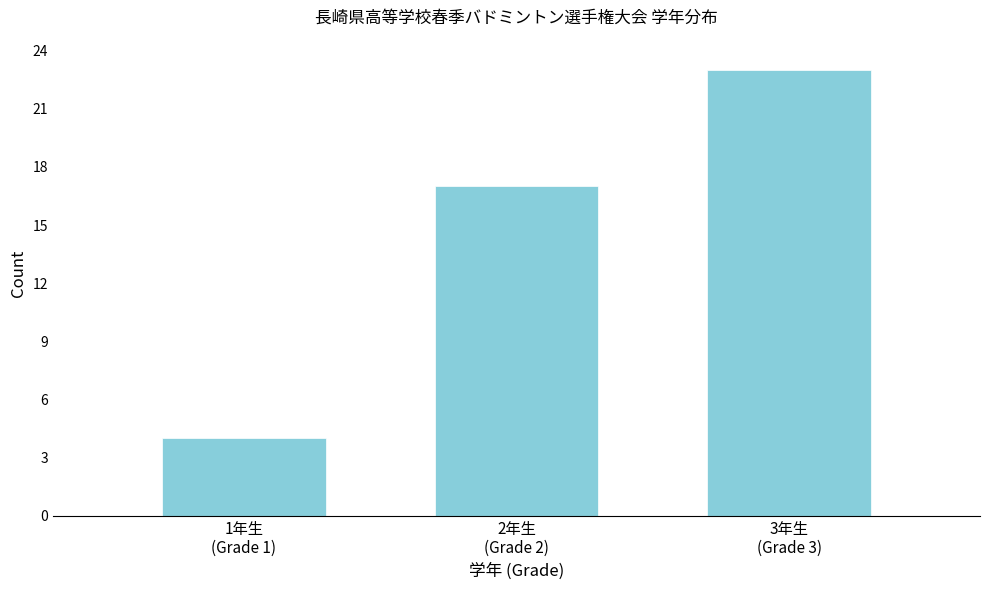

Reading left to right, list all the values displayed in this chart.

4	17	23